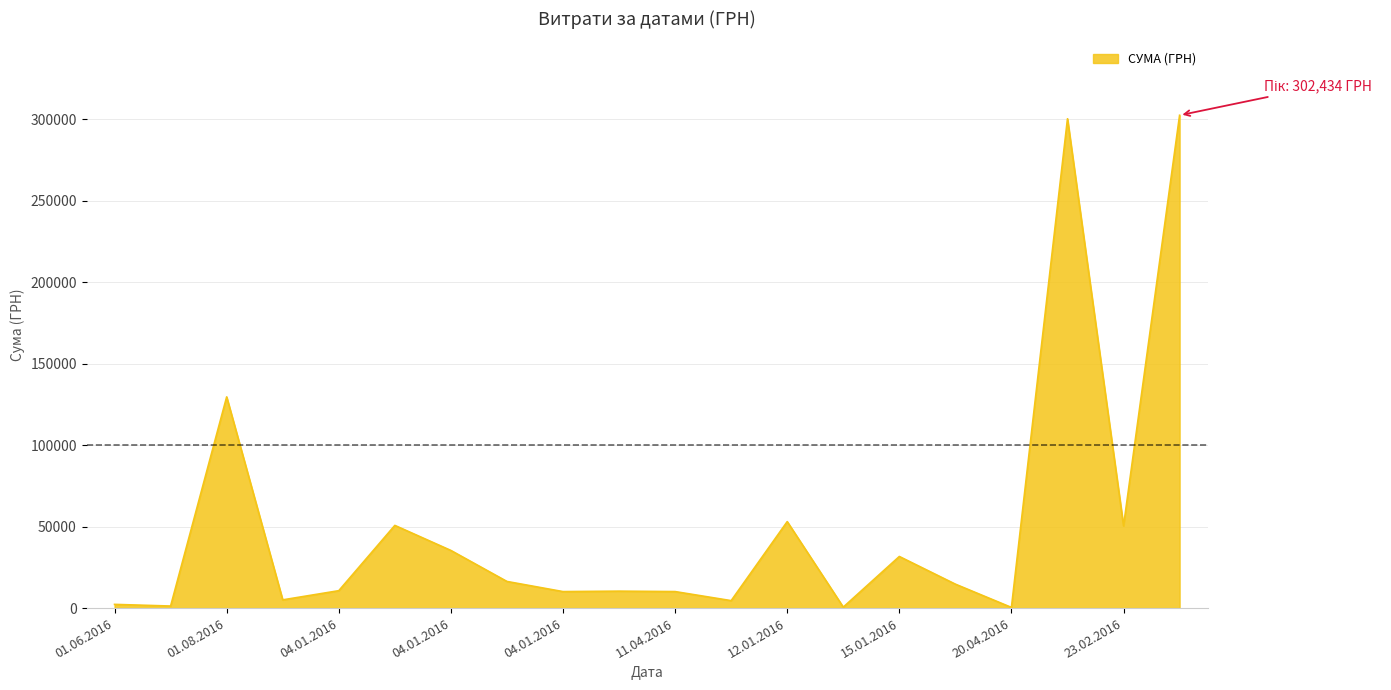

What is the maximum value shown in the chart?

302434.3